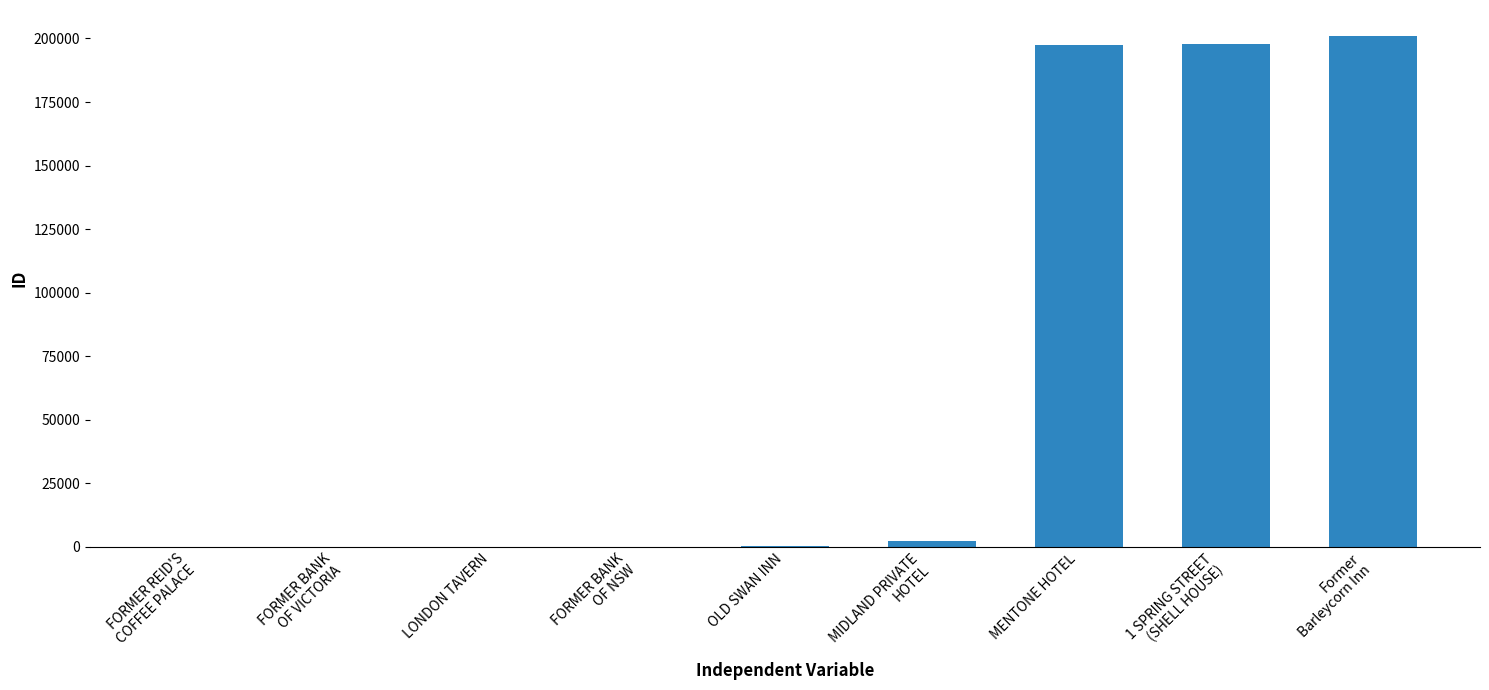

What is the average value?

66658